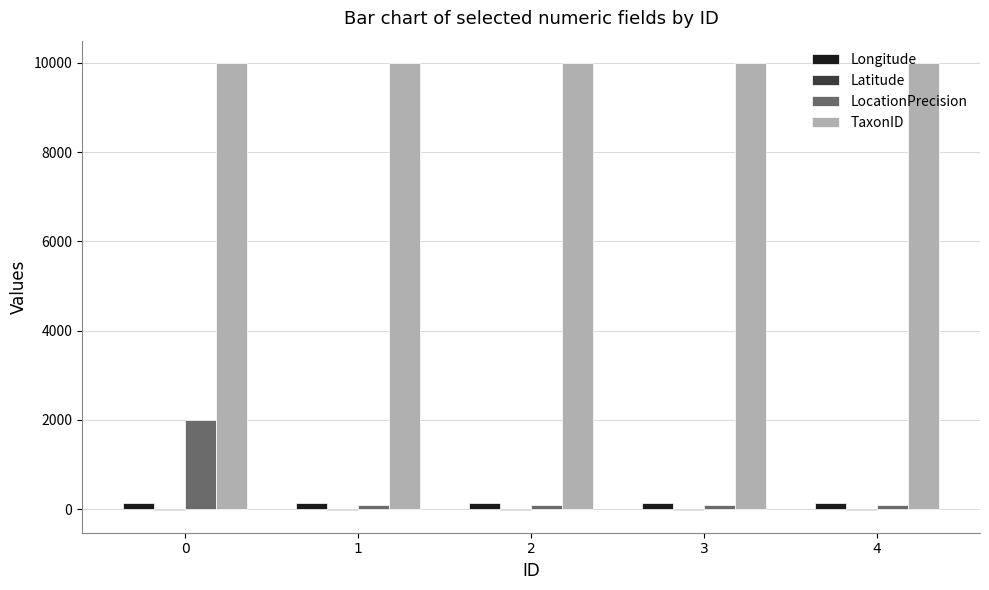

The Longitude series shows 138.6 at 1. True or false?

True